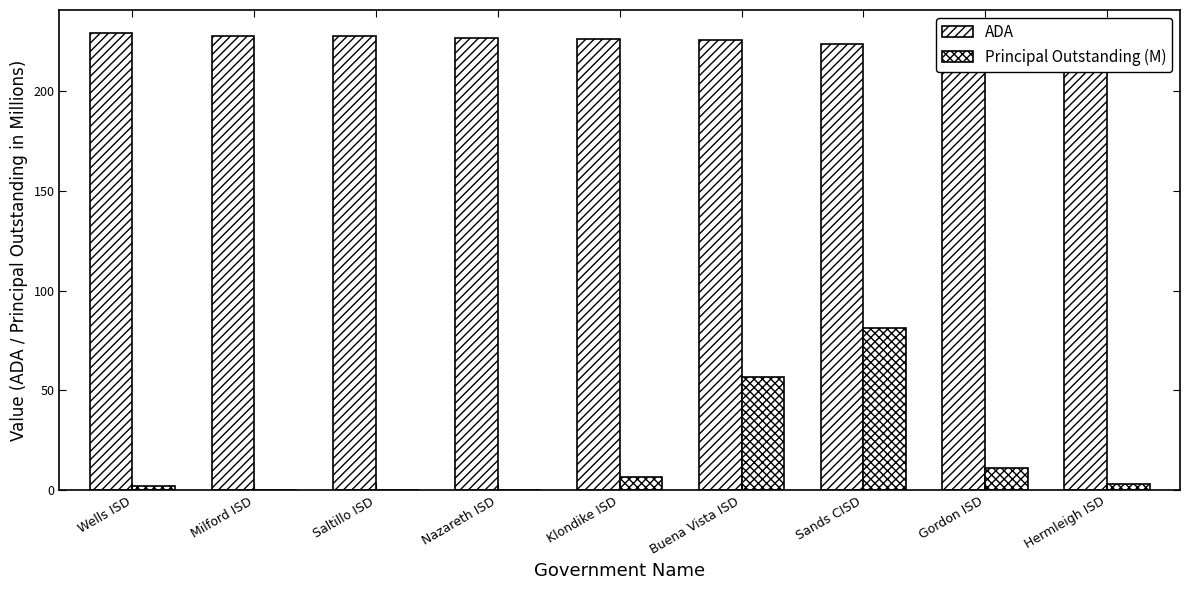

Is it true that Principal Outstanding (M) equals 11.4 at Gordon ISD?

True